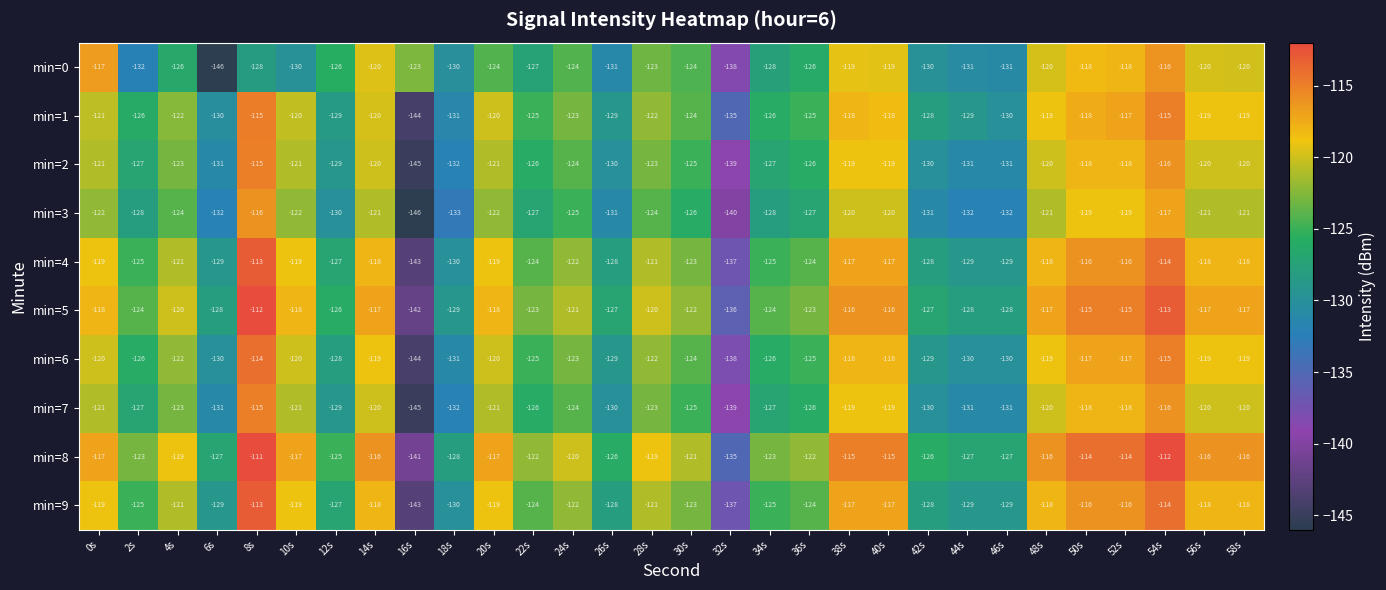

What is the maximum value shown in the chart?

-111